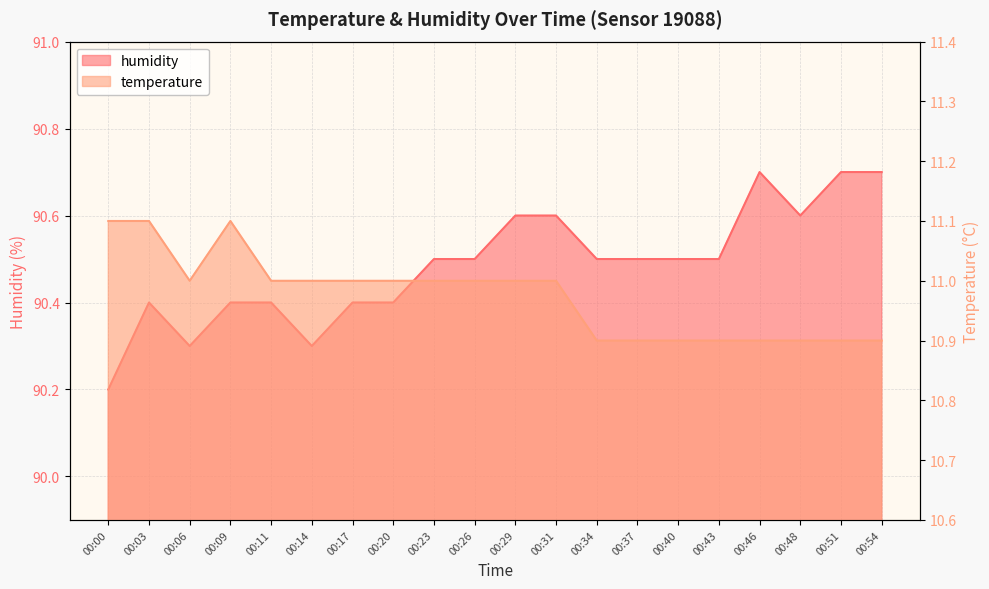

What is the average value of the temperature series?

11.0